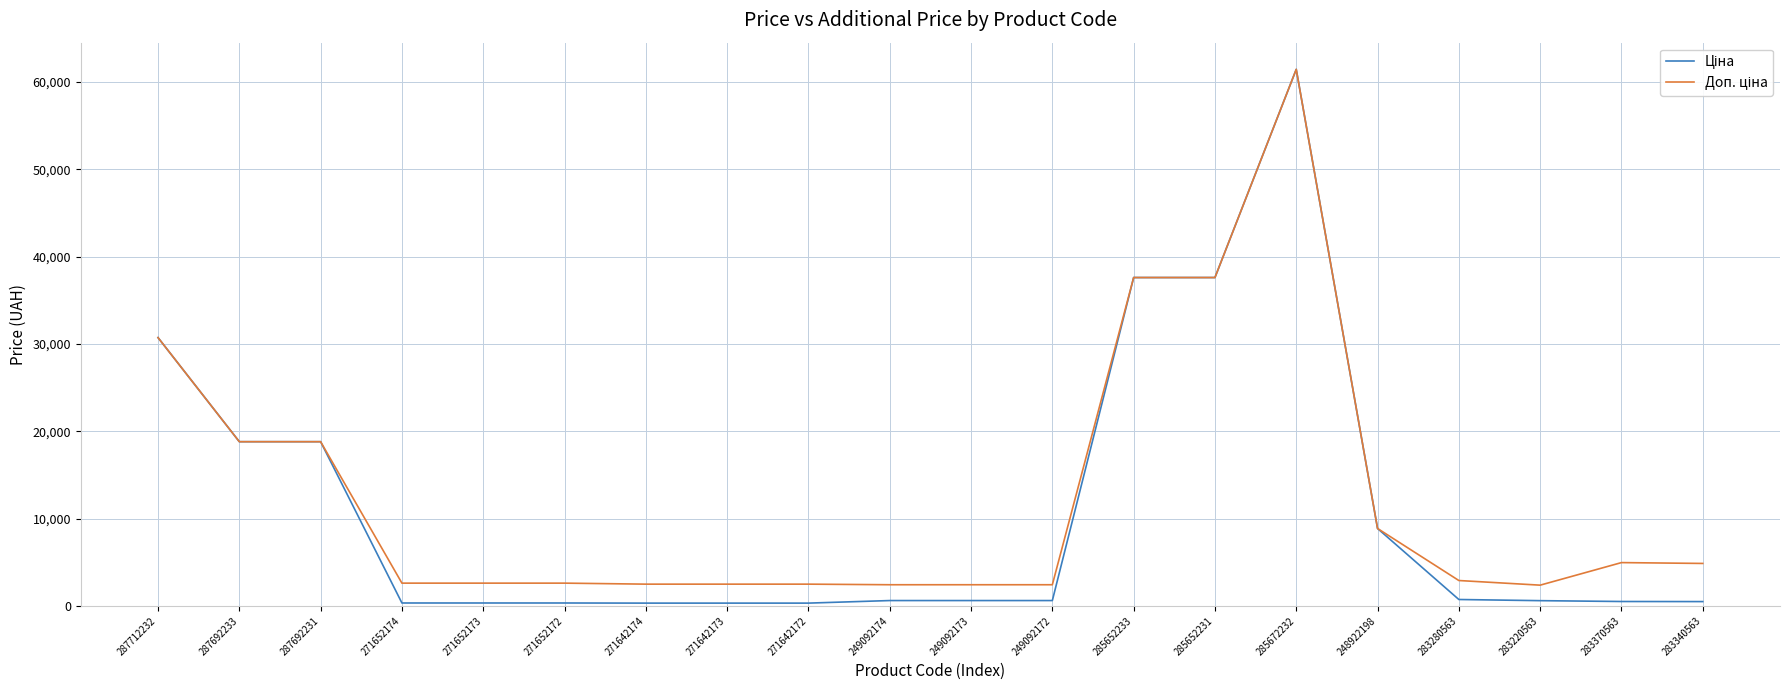

Which label corresponds to the largest value in the chart?

285672232